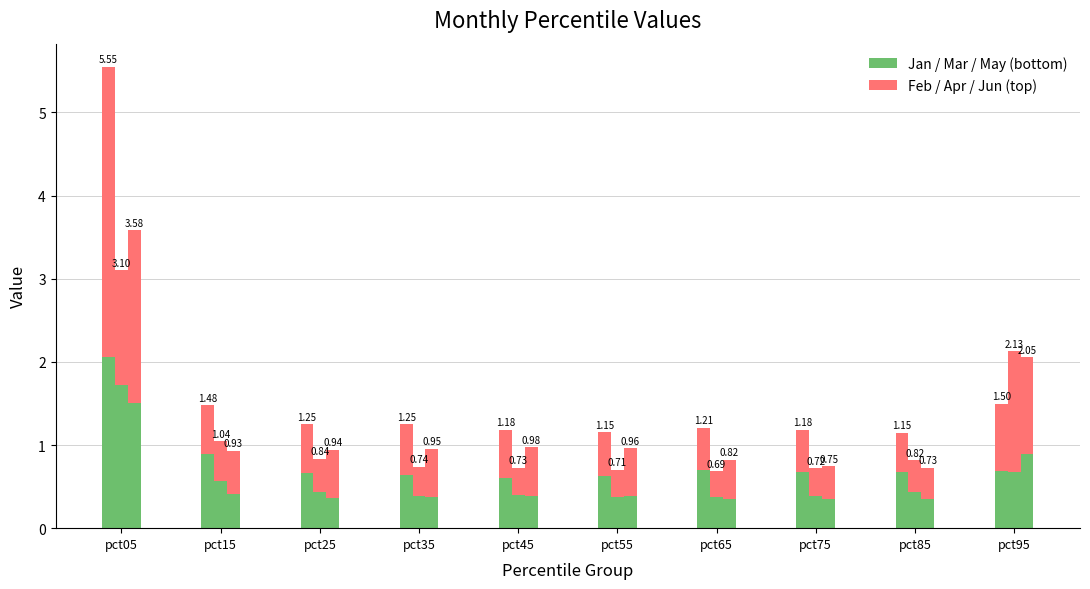

The value of Apr at pct65 is 0.3. True or false?

True